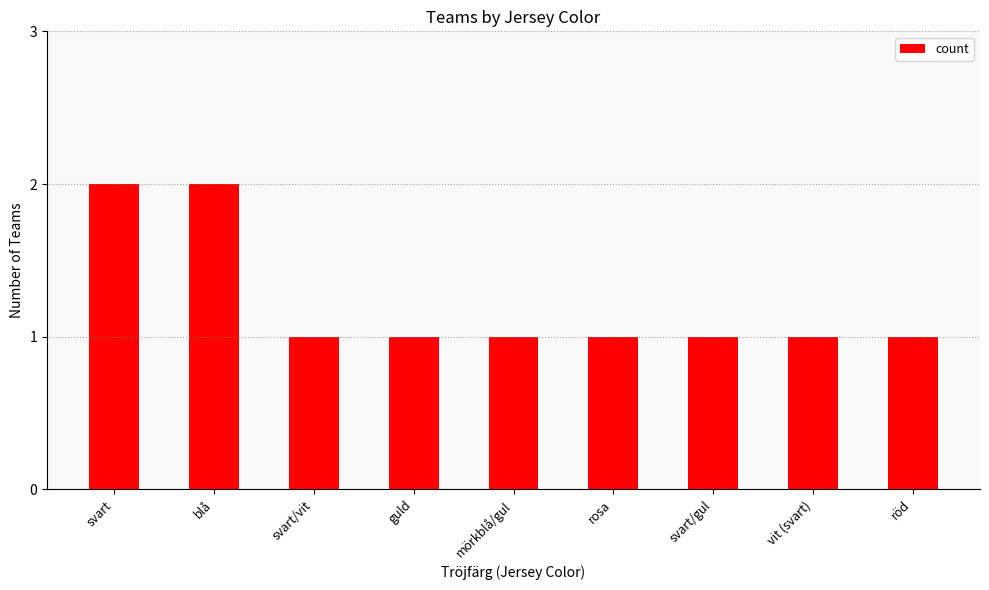

Between svart and guld, which is larger?

svart